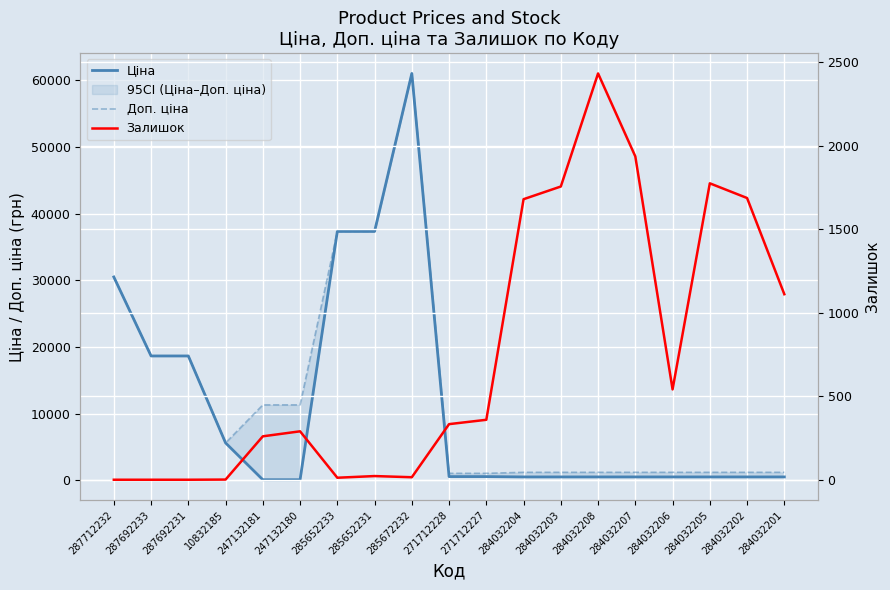

The value of Ціна at 10832185 is 5636.0. True or false?

True